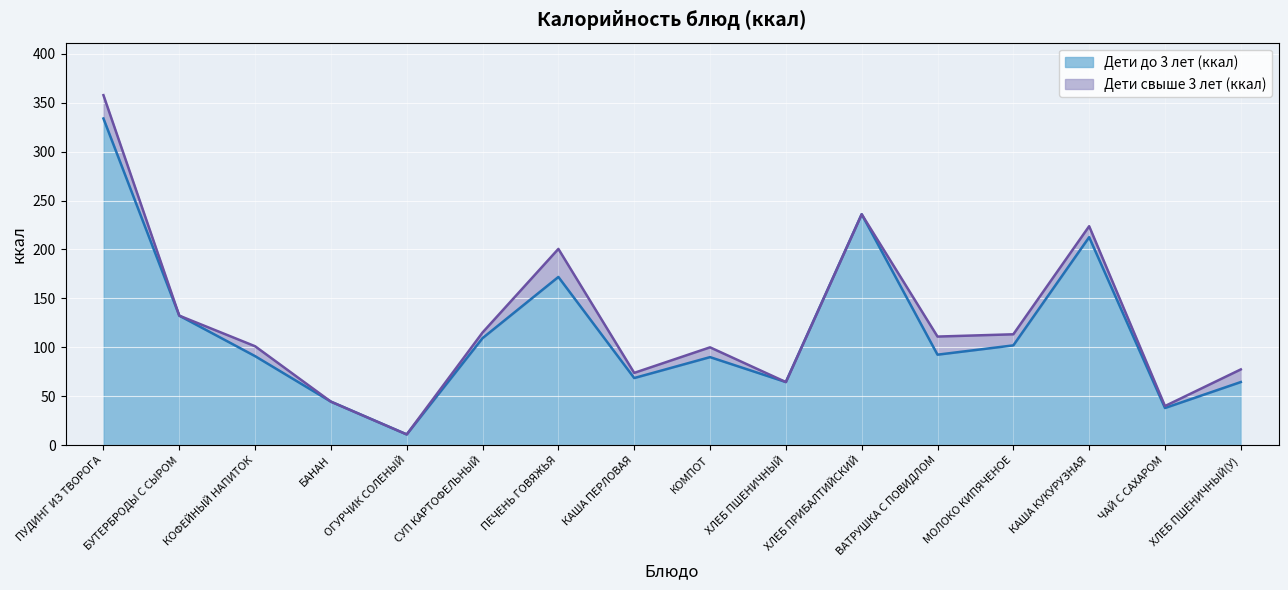

What is the difference between the highest and lowest values at СУП КАРТОФЕЛЬНЫЙ?

5.8